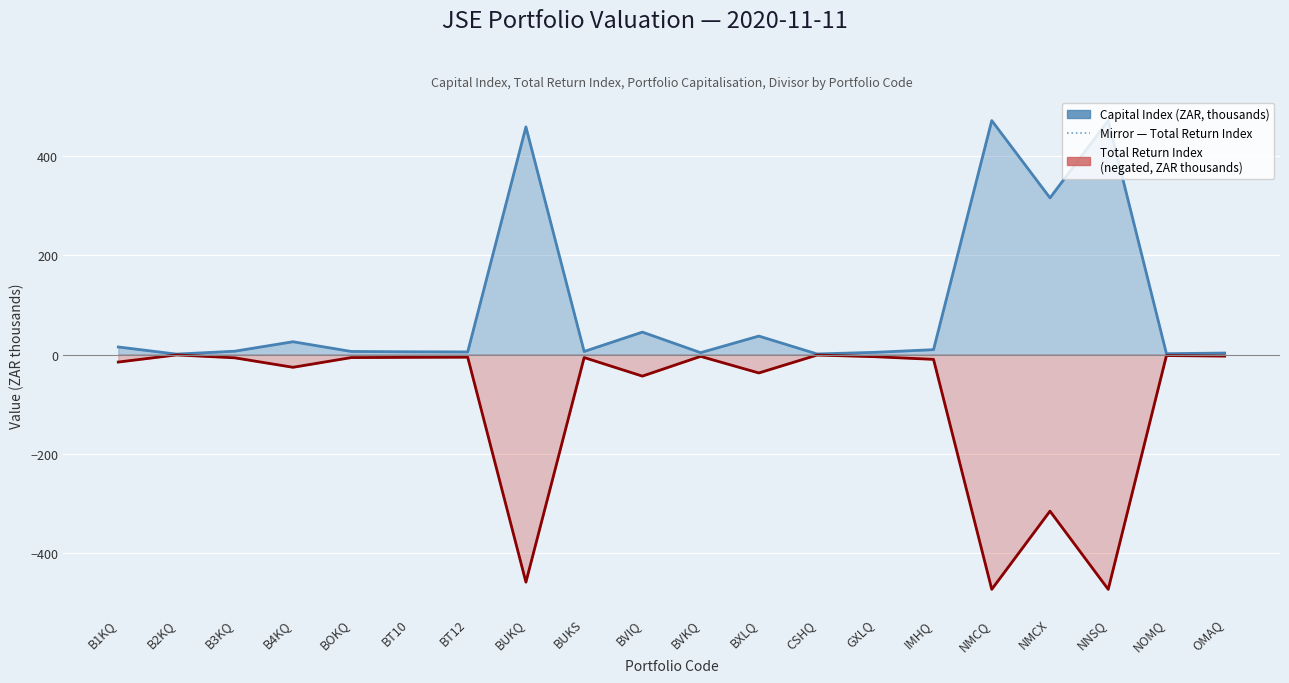

The value of Capital Index (ZAR, thousands) at B2KQ is 1.4. True or false?

False